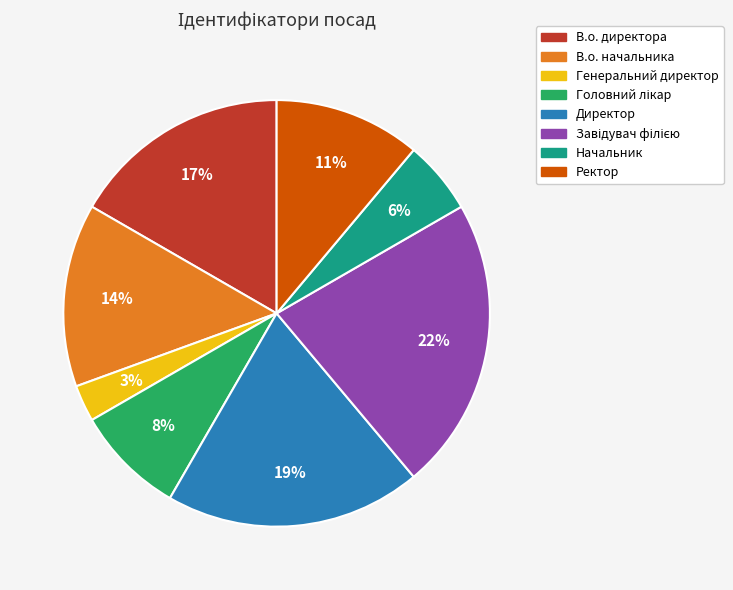

True or false: Ректор accounts for 11% of the total.

True